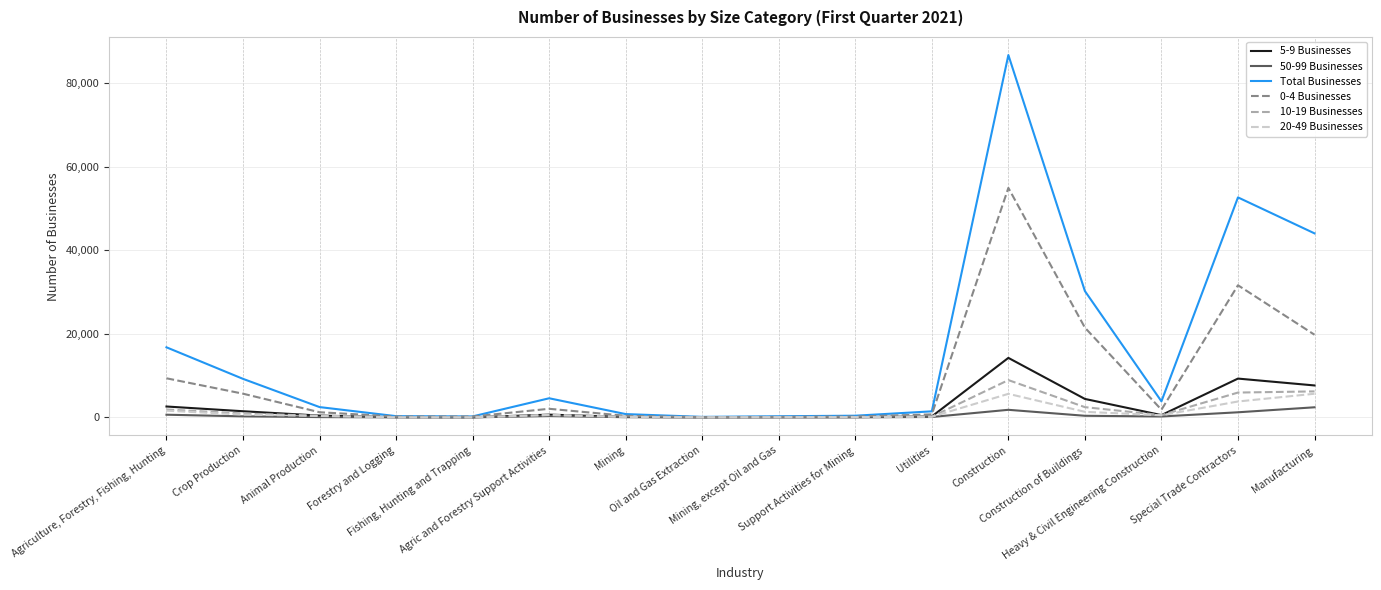

Which series has the widest spread of values?

Total Businesses